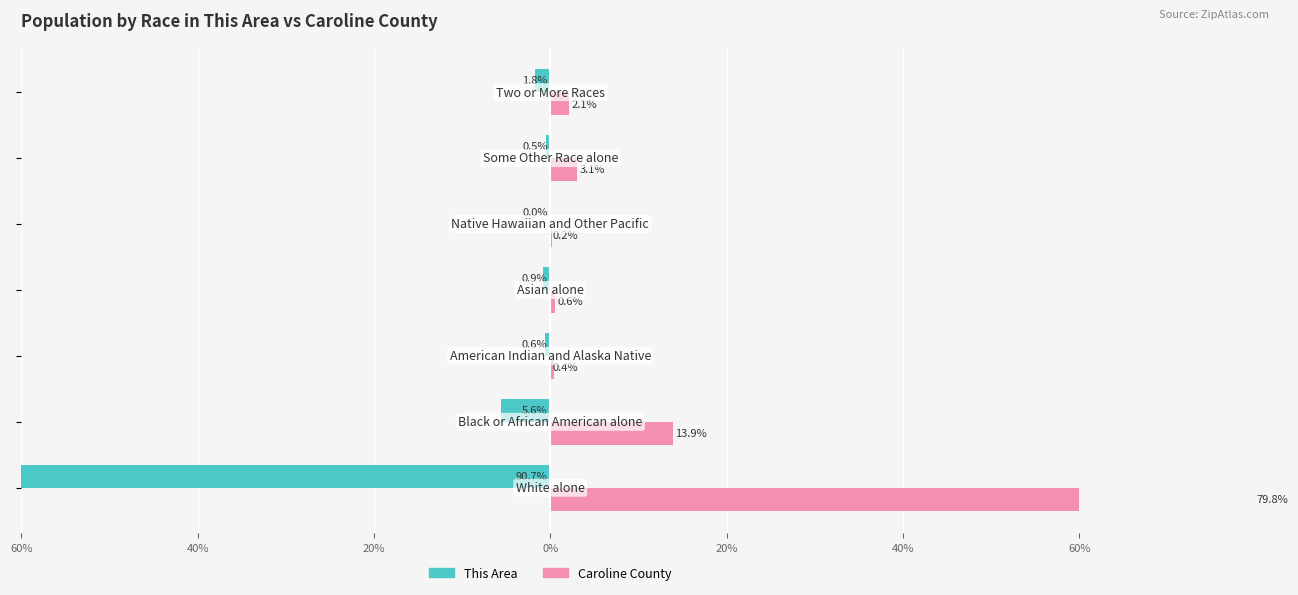

Which series has the largest range (max minus min)?

This Area